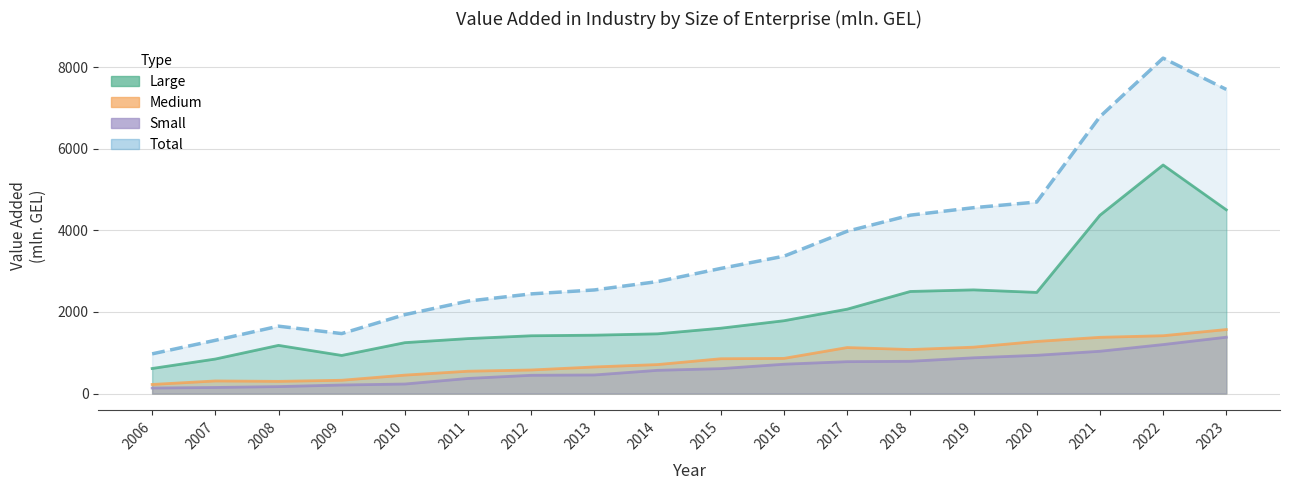

What is the difference between the Small values at 2011 and 2023?

1010.6